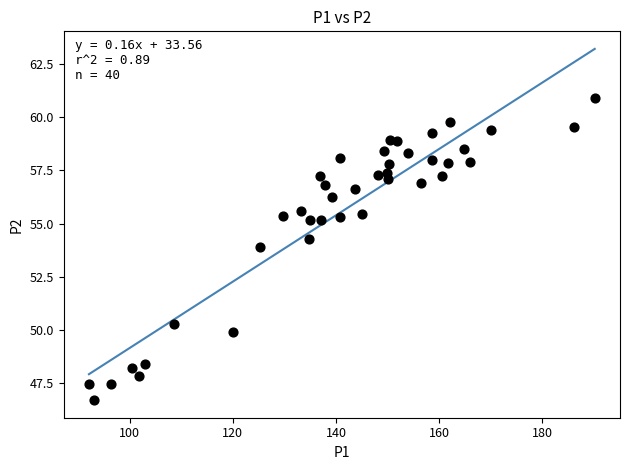

What is the range of X values (max minus min)?

98.1